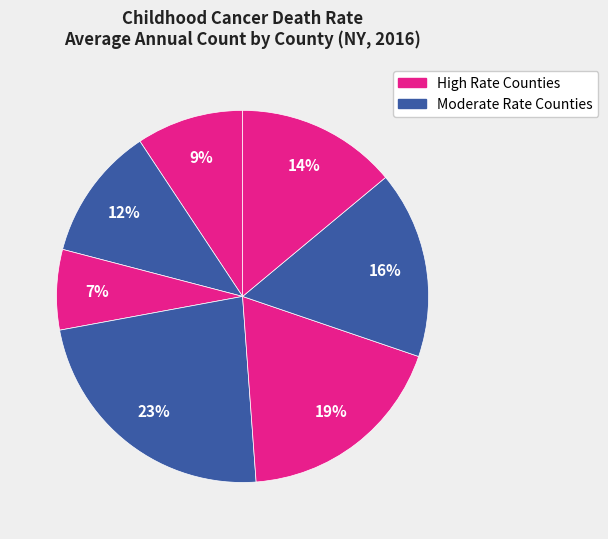

Count the number of slices in the pie.

7